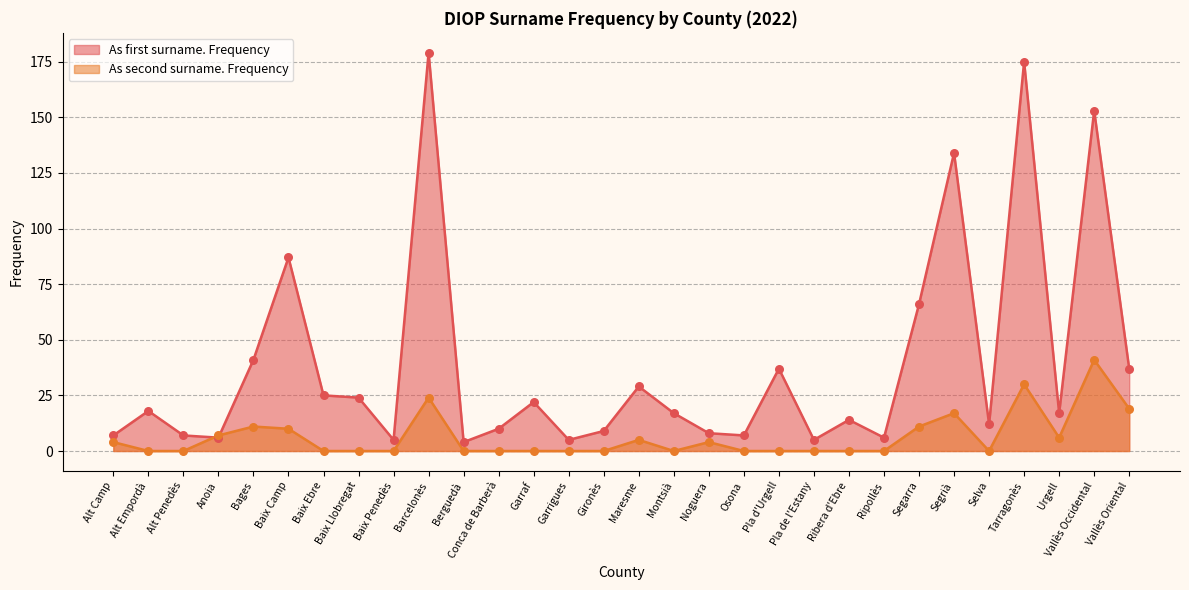

Which series has the largest total across all categories?

As first surname. Frequency